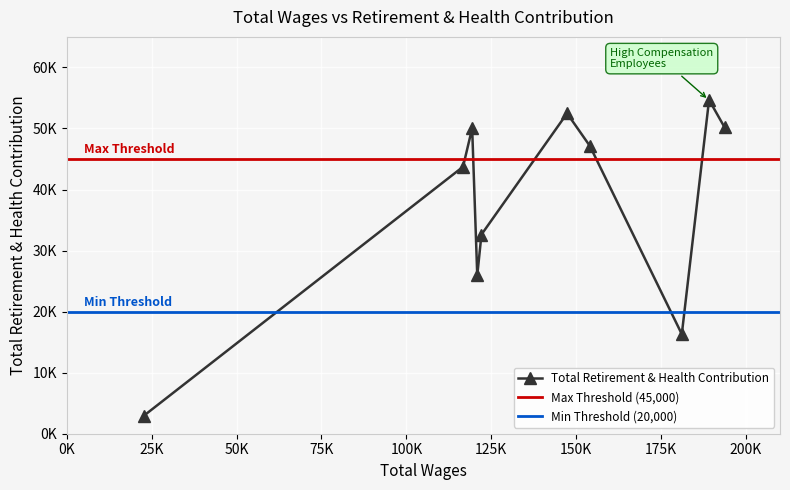

How many data points are above 47143?

4